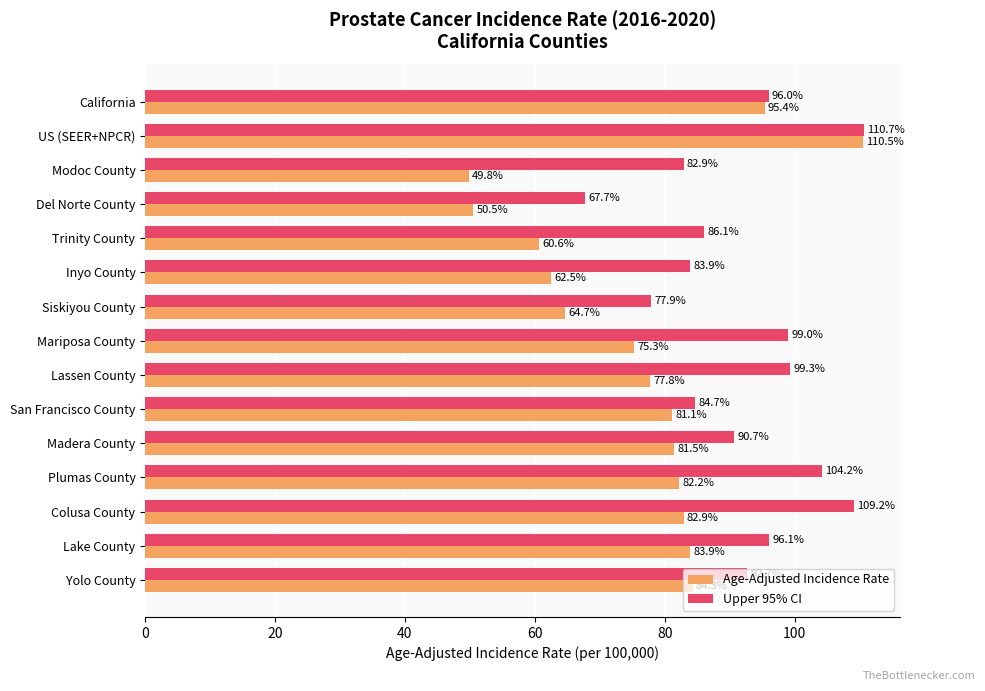

What is the maximum value shown in the chart?

110.7